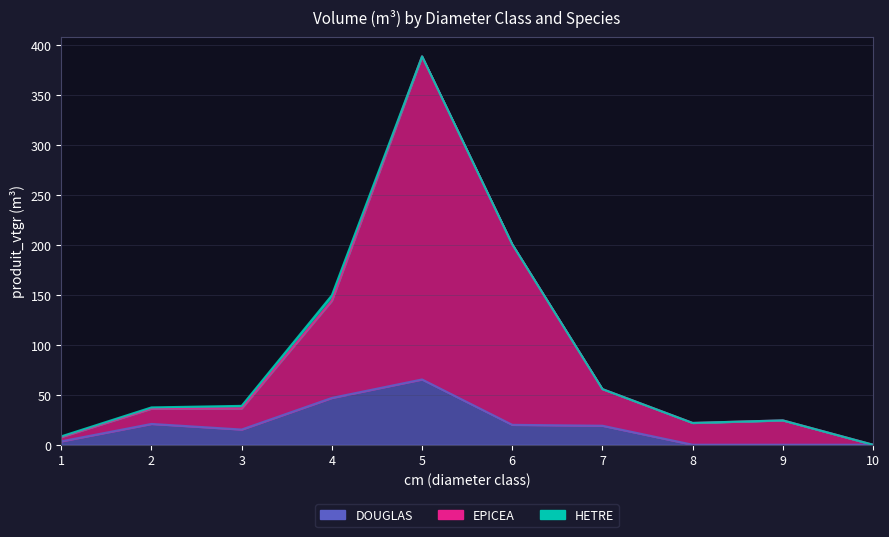

At which category does EPICEA reach its first local valley?

8